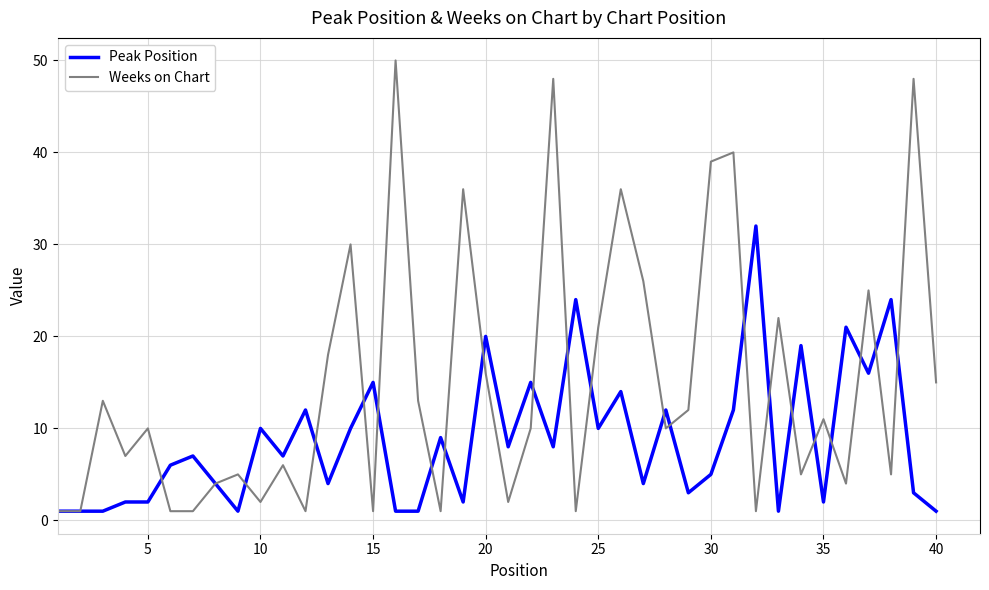

List the series in order of their peak value, highest first.

Weeks on Chart, Peak Position